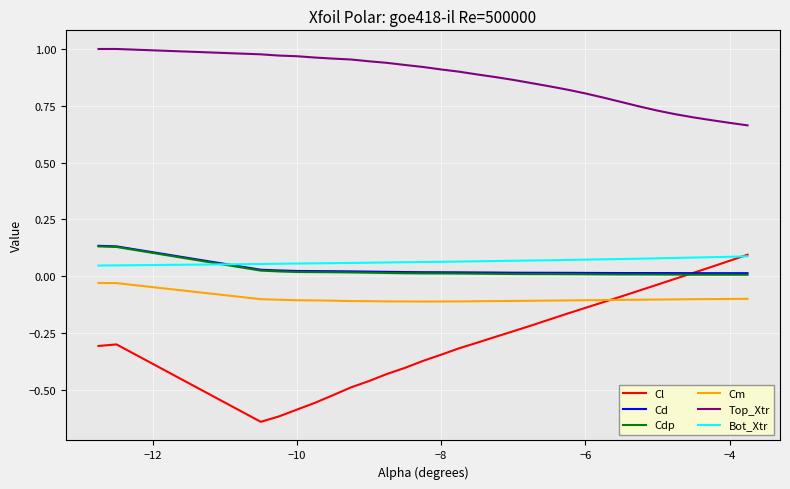

Which series has the widest spread of values?

Cl